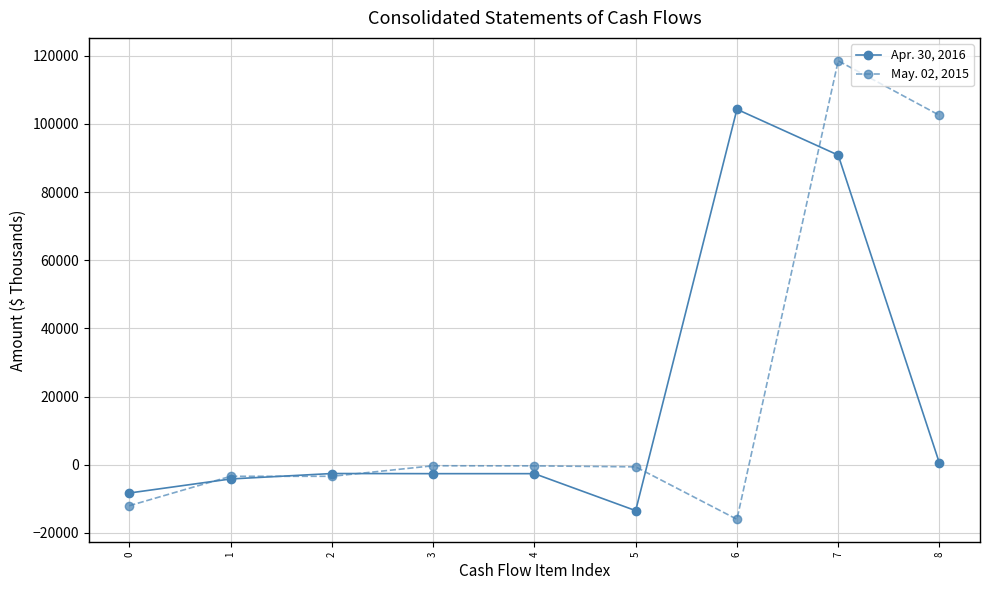

The value of Apr. 30, 2016 at 5 is -4736. True or false?

False